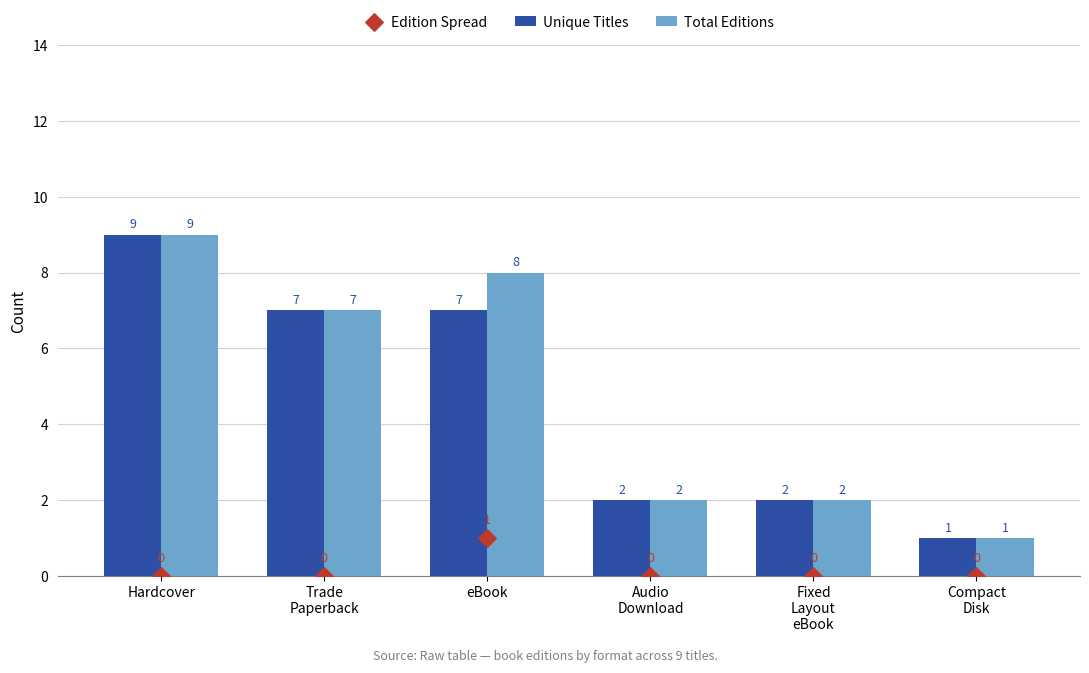

At how many categories does at least one series exceed 5?

3